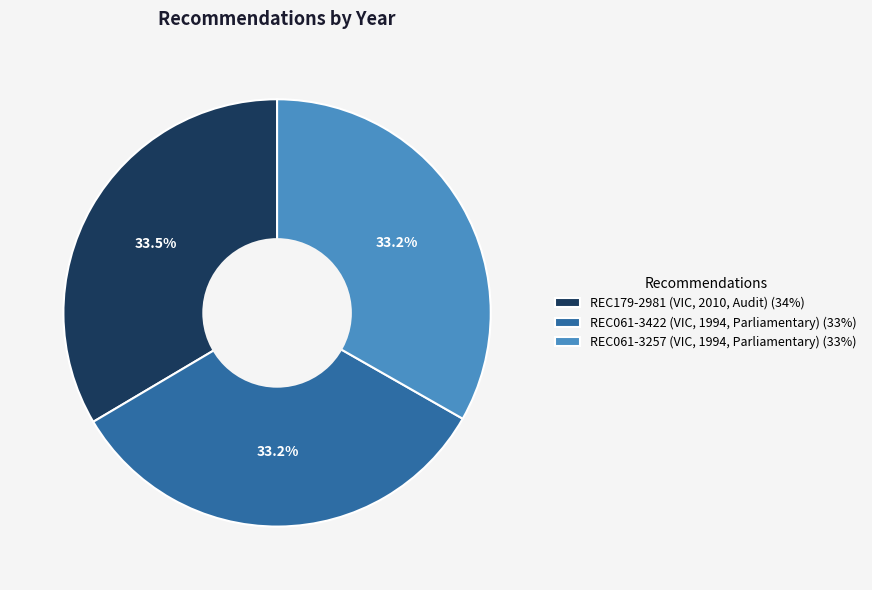

What percentage do REC061-3422 (VIC, 1994, Parliamentary) (33%) and REC061-3257 (VIC, 1994, Parliamentary) (33%) together represent?

66.5%